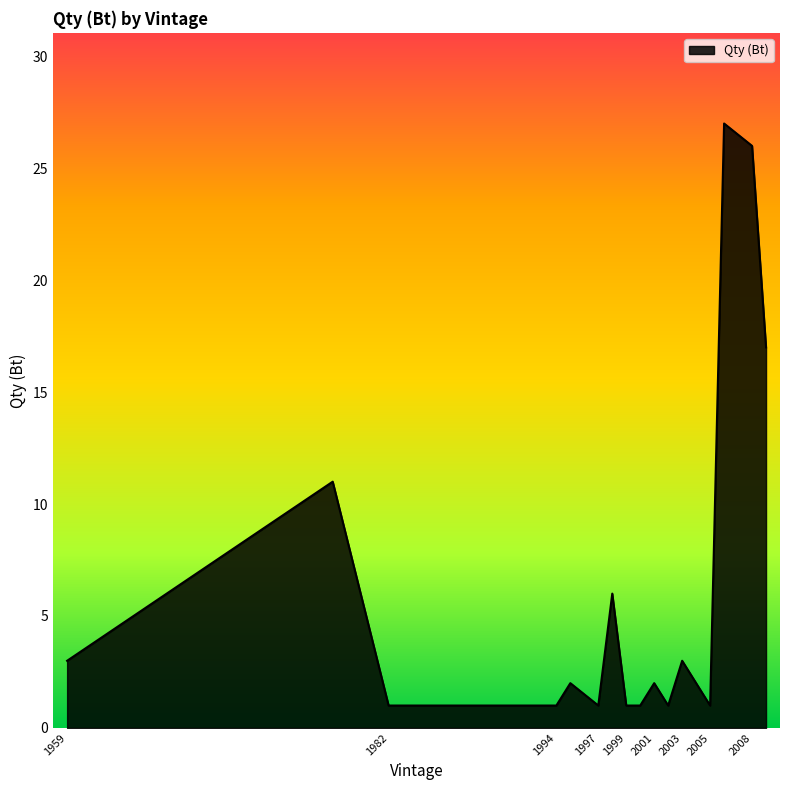

What is the greatest value displayed?

27